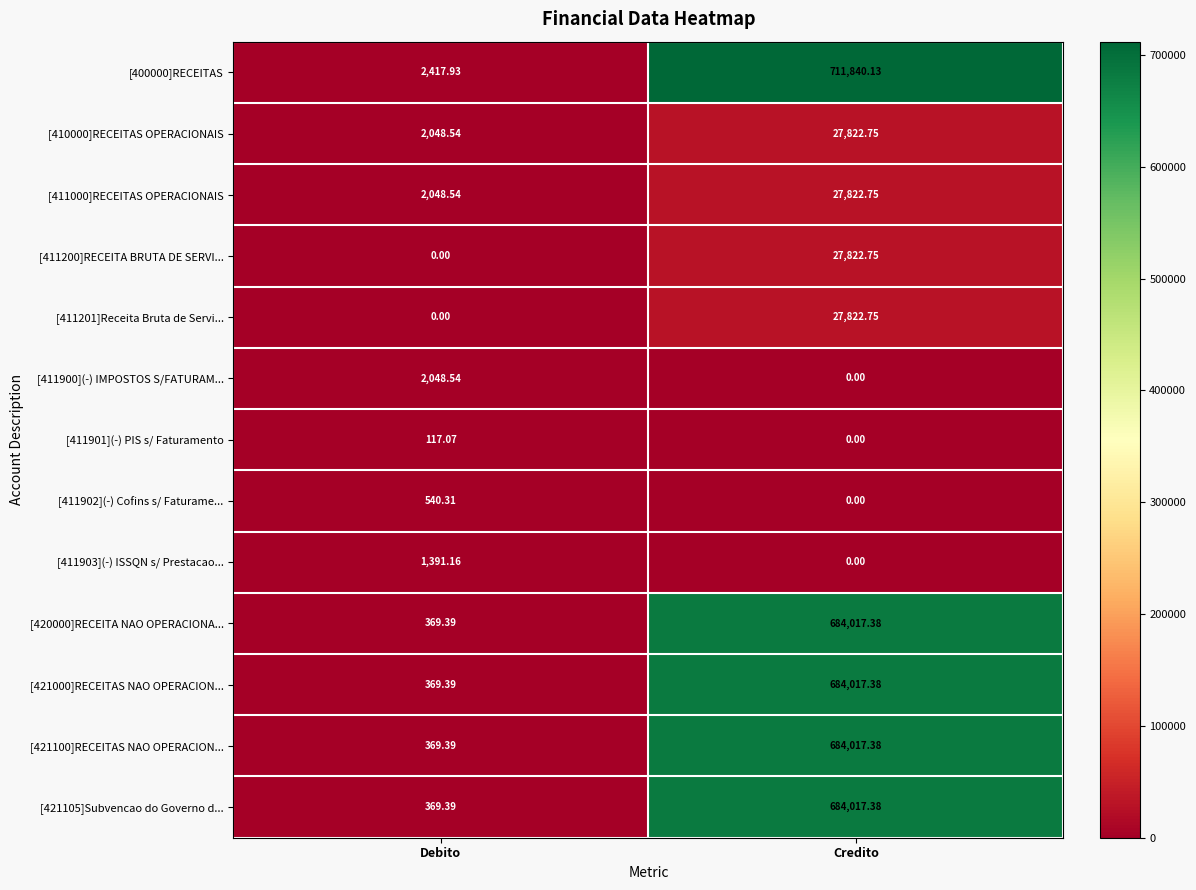

Where is [411900](-) IMPOSTOS S/FATURAM... nearest to the value 1024?

Credito